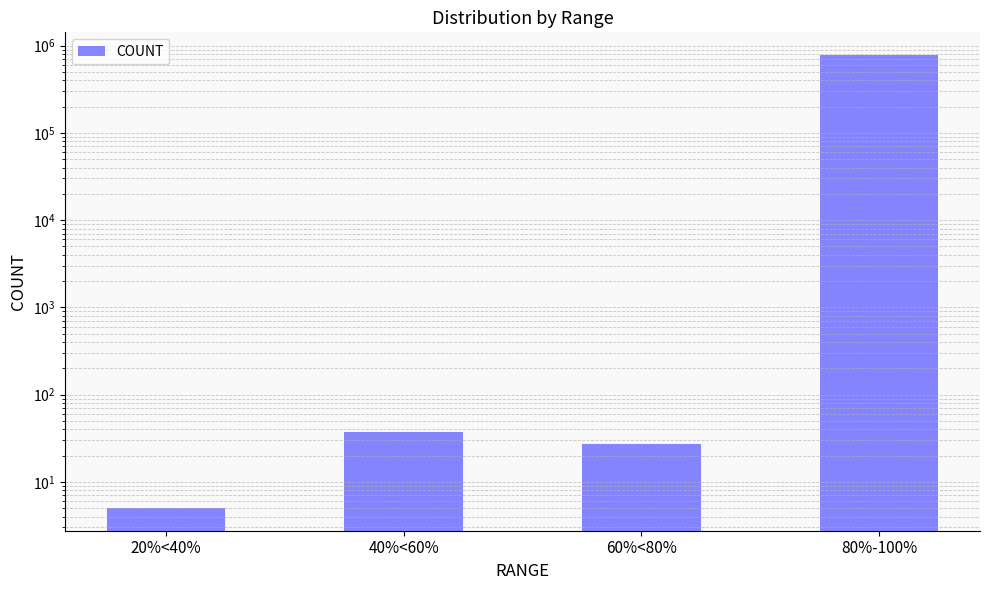

What is the value of the 2nd bar from the left?

37